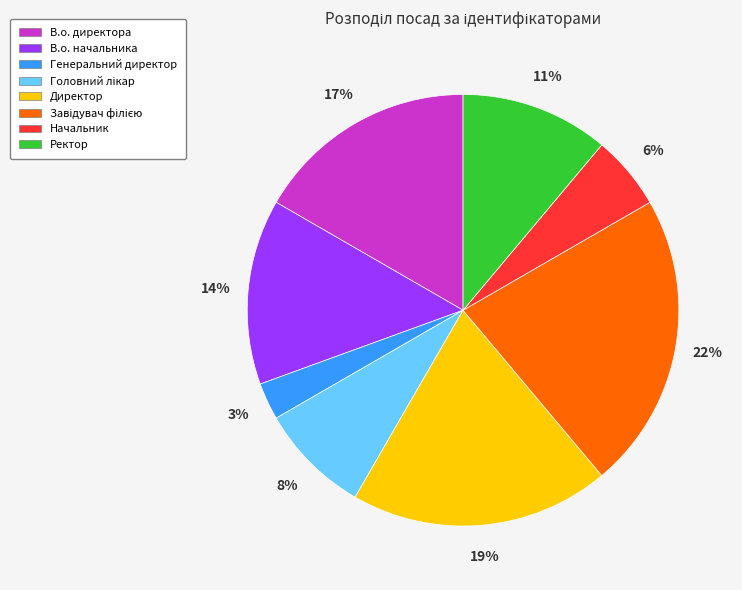

True or false: Ректор accounts for 1% of the total.

False